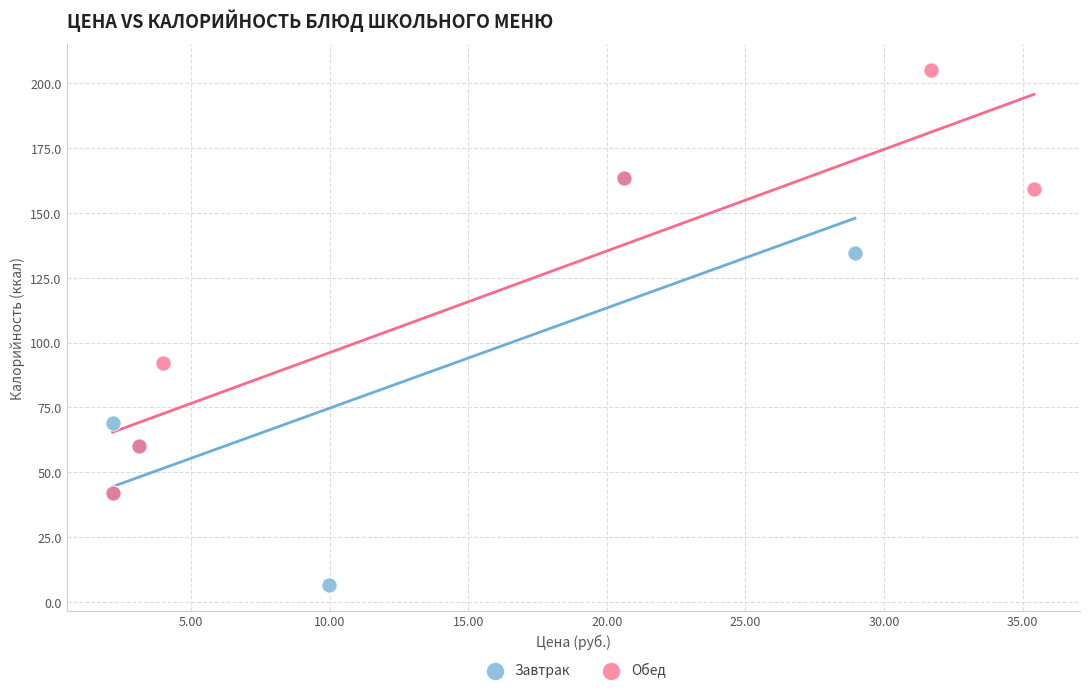

Which series contains the lowest Y value?

Завтрак